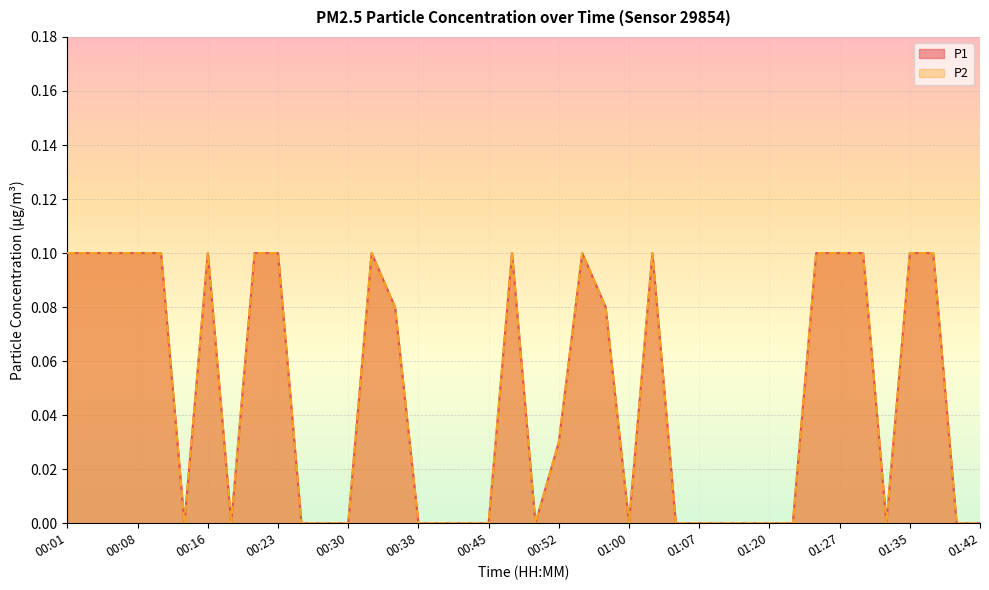

Reading left to right, list all the values displayed in this chart.

P1: 0.1	0.1	0.1	0.1	0.1	0.0	0.1	0.0	0.1	0.1	0.0	0.0	0.0	0.1	0.1	0.0	0.0	0.0	0.0	0.1	0.0	0.0	0.1	0.1	0.0	0.1	0.0	0.0	0.0	0.0	0.0	0.0	0.1	0.1	0.1	0.0	0.1	0.1	0.0	0.0
P2: 0.1	0.1	0.1	0.1	0.1	0.0	0.1	0.0	0.1	0.1	0.0	0.0	0.0	0.1	0.1	0.0	0.0	0.0	0.0	0.1	0.0	0.0	0.1	0.1	0.0	0.1	0.0	0.0	0.0	0.0	0.0	0.0	0.1	0.1	0.1	0.0	0.1	0.1	0.0	0.0